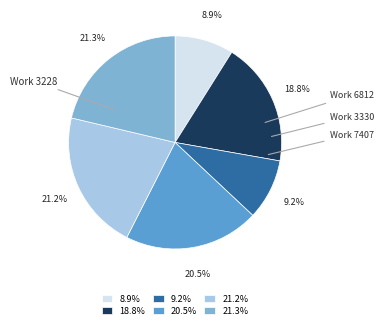

Is there any slice that represents more than half of the pie?

No